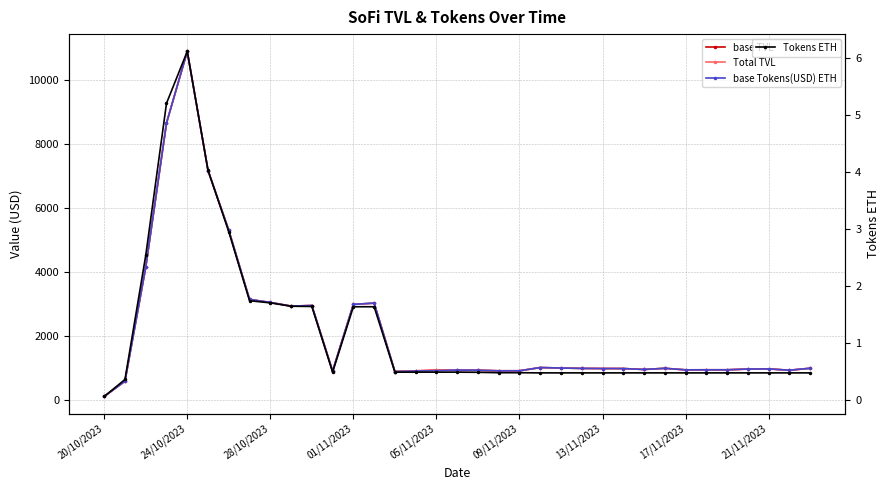

Where is the first local minimum for Total TVL?

9